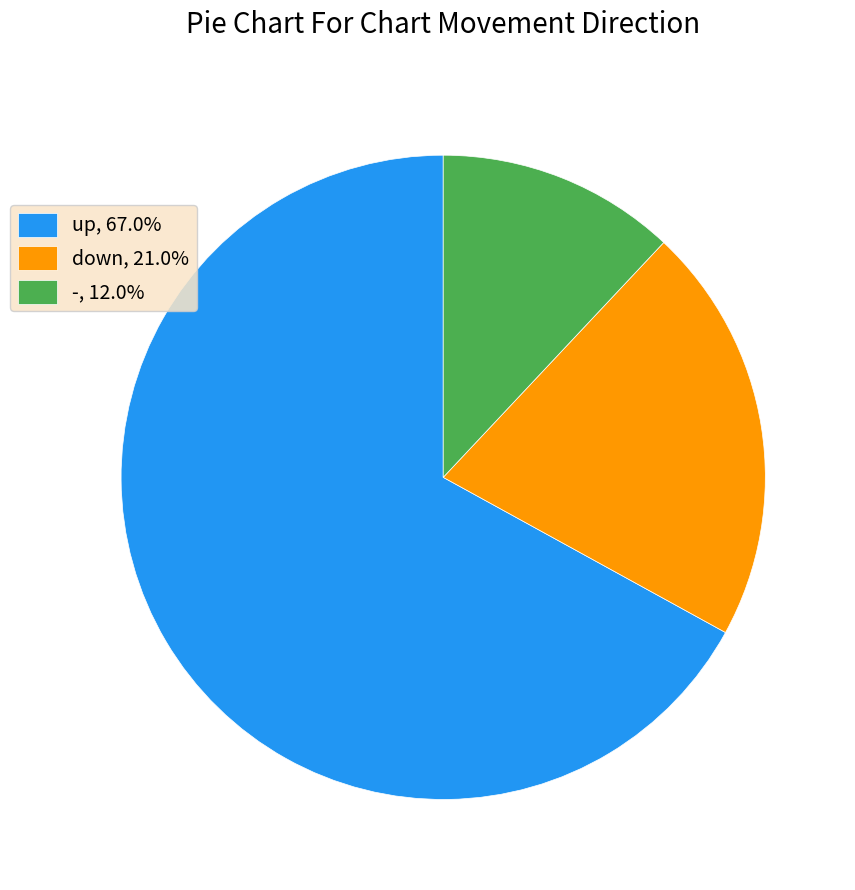

Combined, do up, 67.0% and -, 12.0% account for over 50%?

Yes